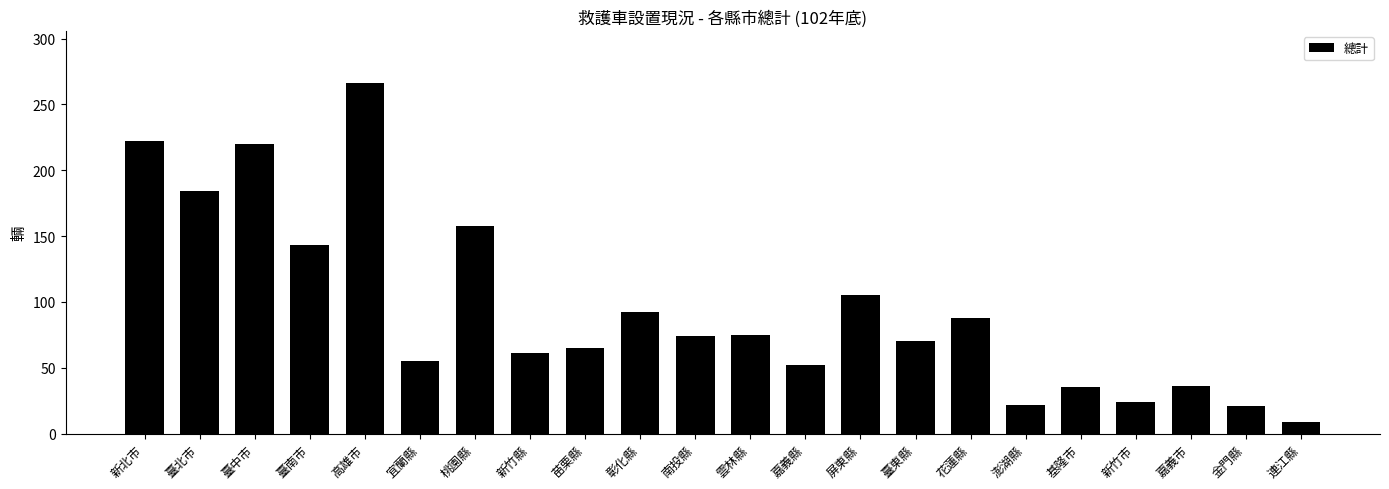

What is the label of the 19th bar from the right?

臺南市